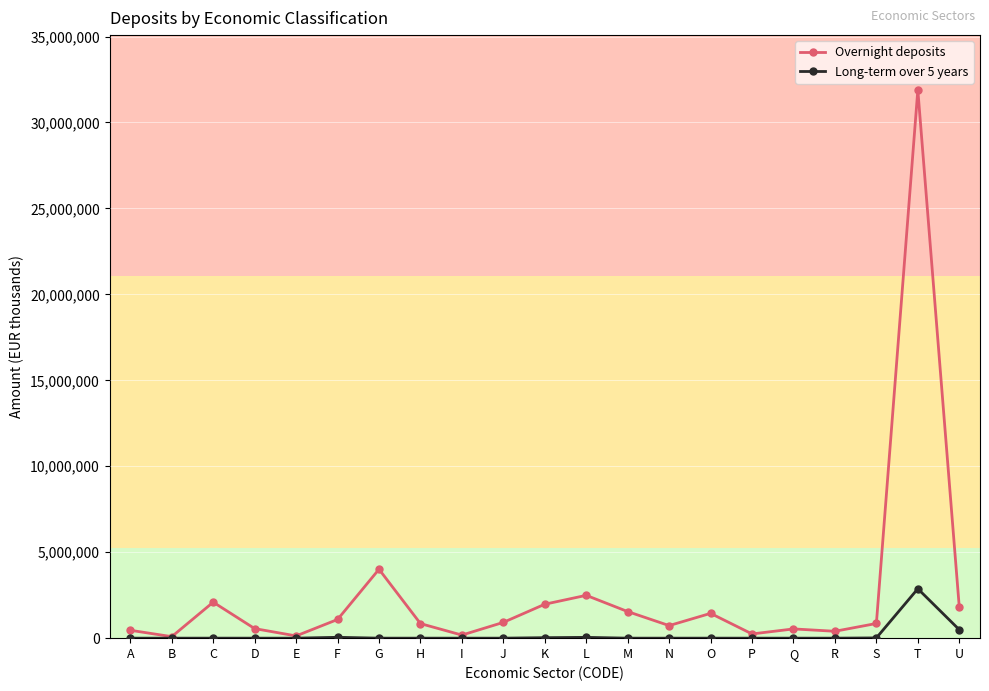

Rank the series by their maximum value, from highest to lowest.

Overnight deposits, Long-term over 5 years